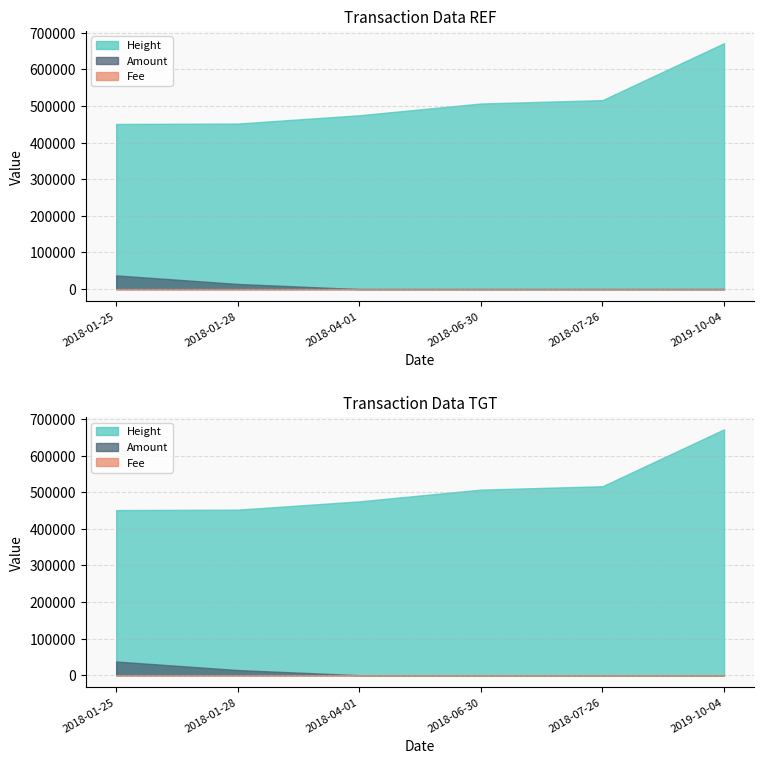

How many lines are shown in the chart?

3